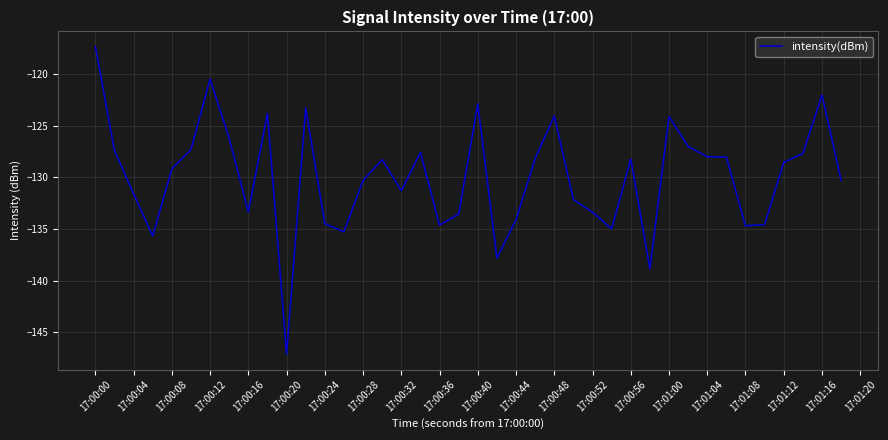

What is the smallest value displayed?

-147.1